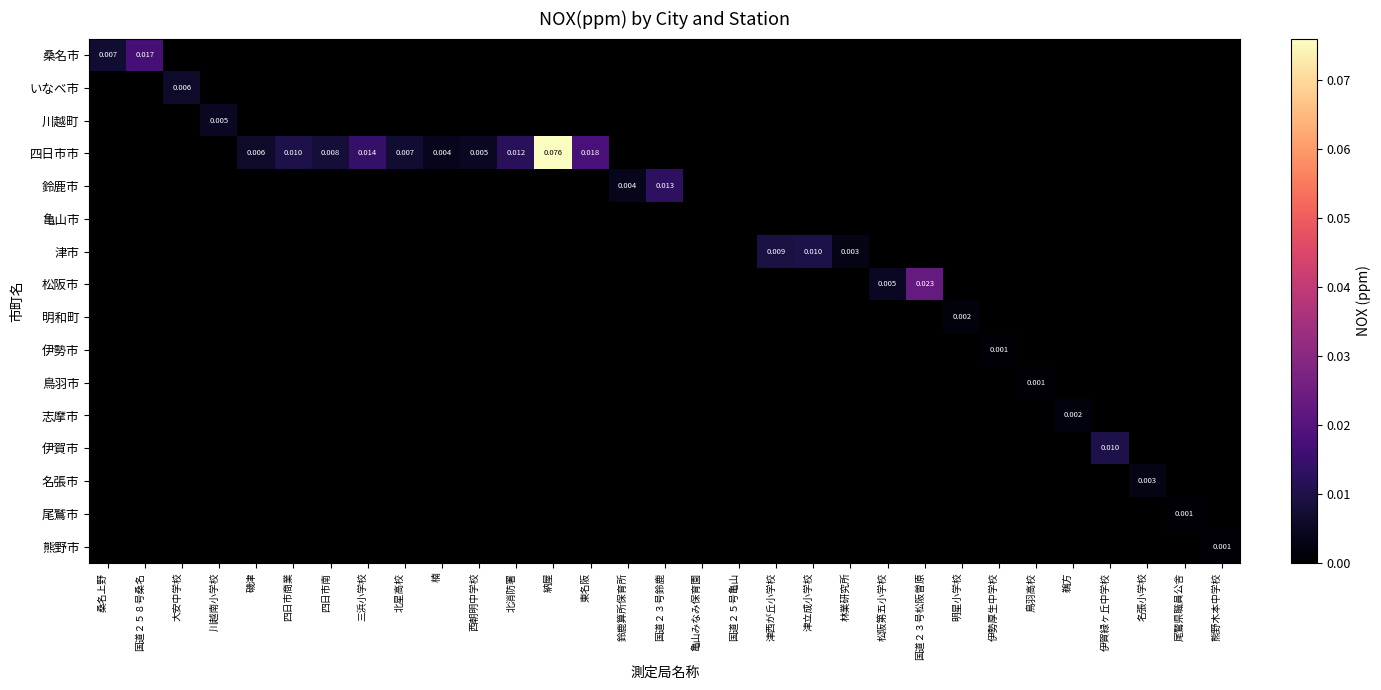

At which category does the chart reach its minimum across all series?

伊勢厚生中学校